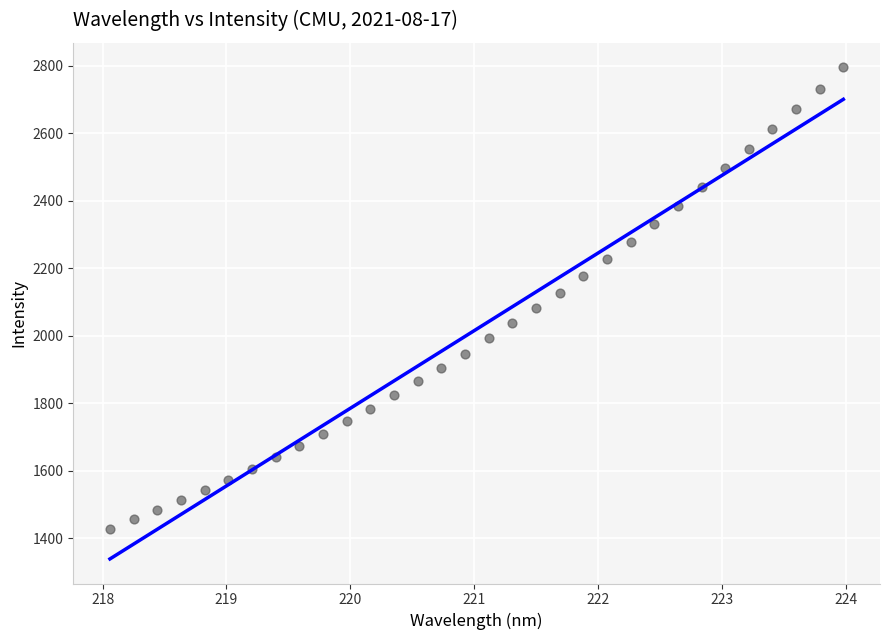

What is the range of Y values (max minus min)?

1366.8